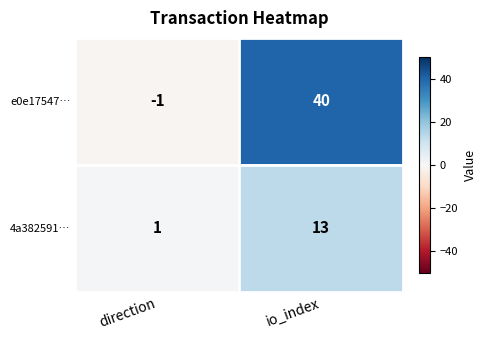

Reading left to right, transcribe all the data shown in this chart.

e0e17547…: direction=-1	io_index=40
4a382591…: direction=1	io_index=13